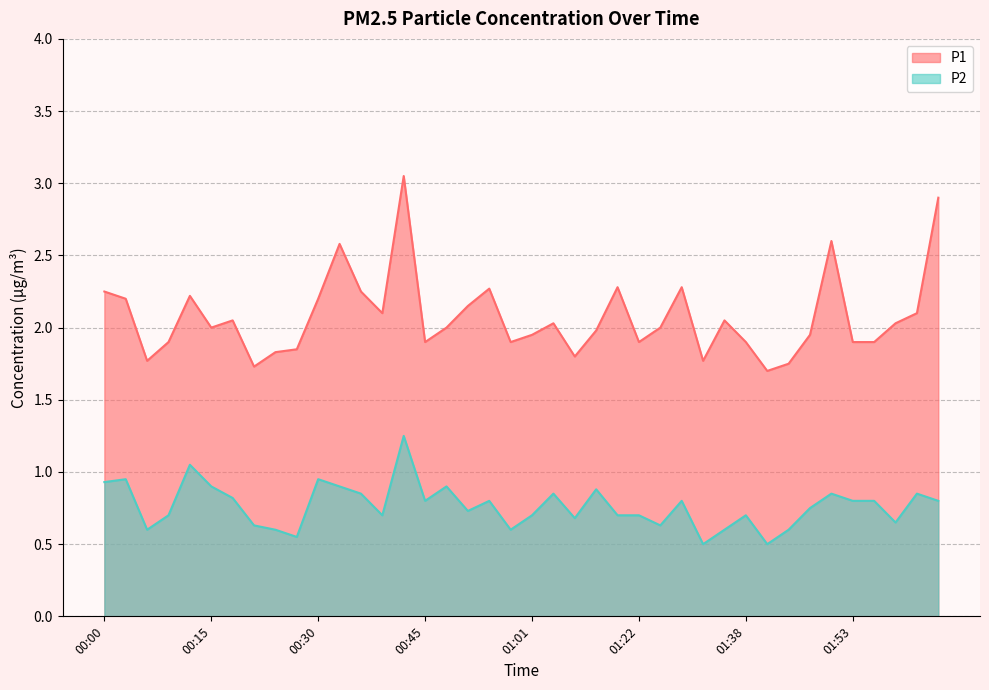

Does the chart have visible grid lines?

Yes